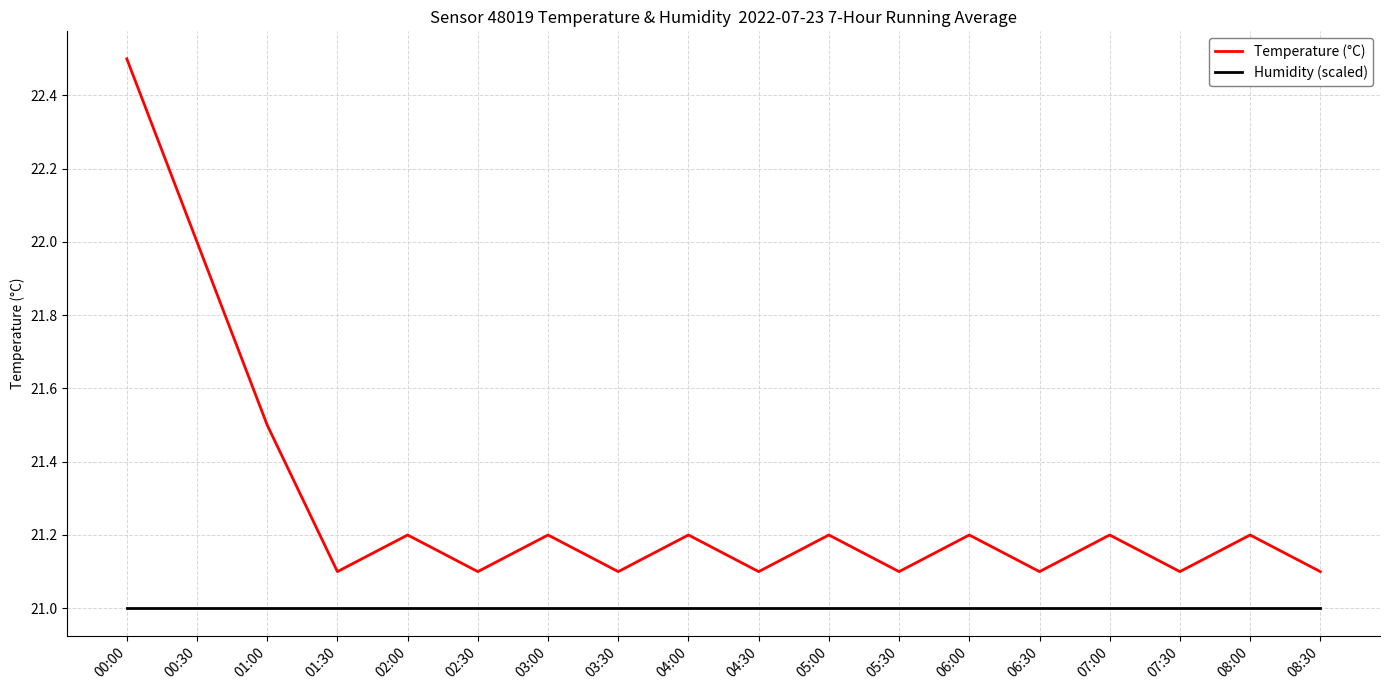

True or false: Humidity (scaled) and Temperature (°C) cross at least once.

False